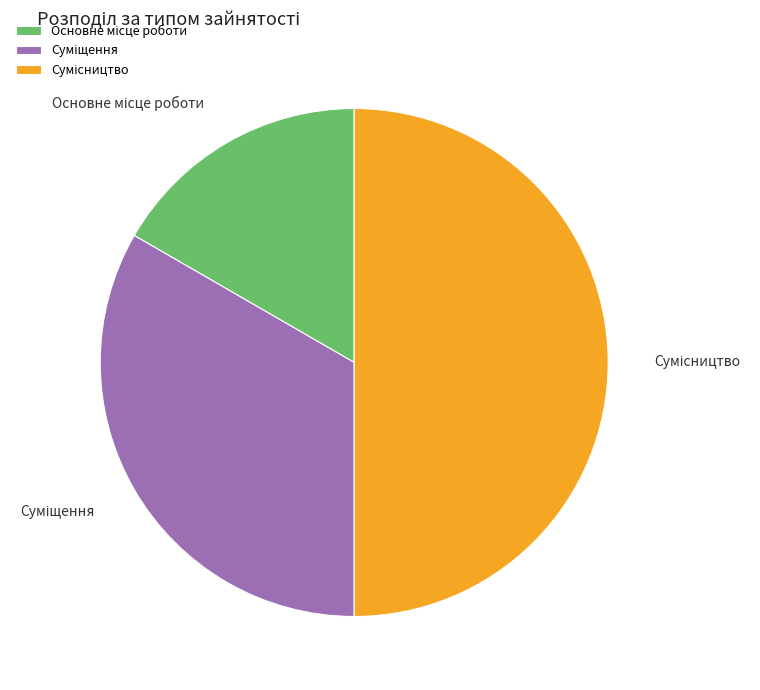

To the nearest percent, what percentage of the pie is Основне місце роботи?

17%